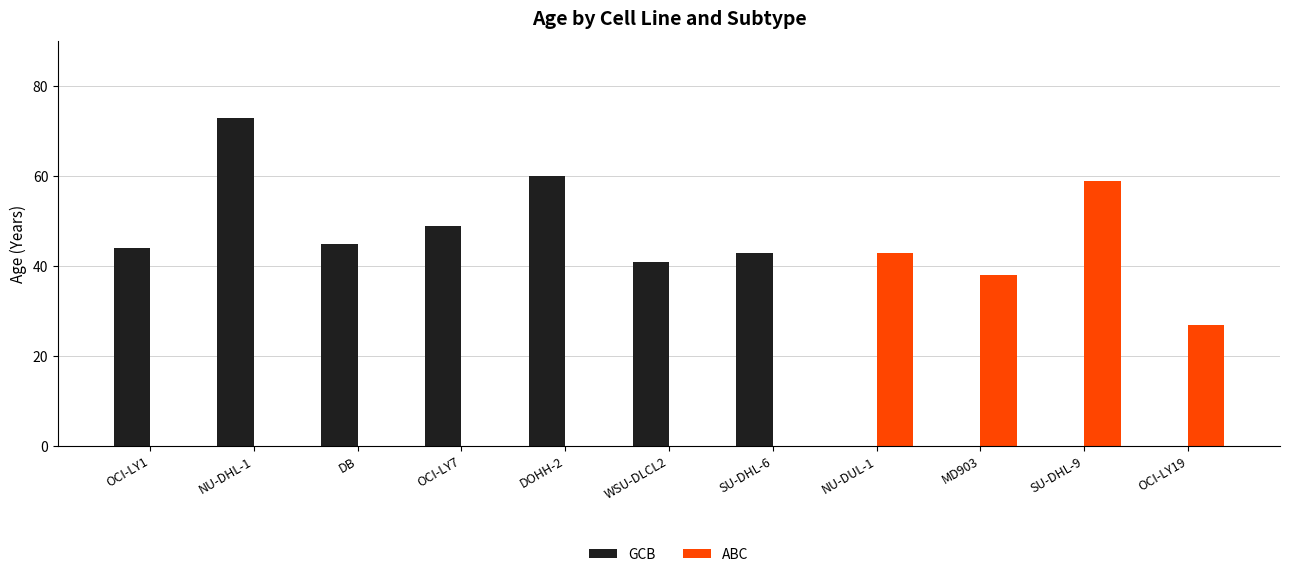

The value of GCB at DB is 45. True or false?

True